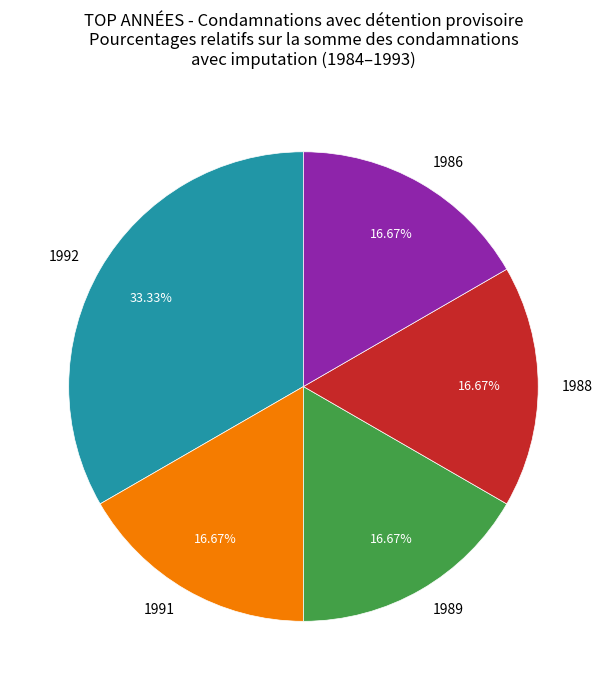

Combined, do 1991 and 1989 account for over 50%?

No